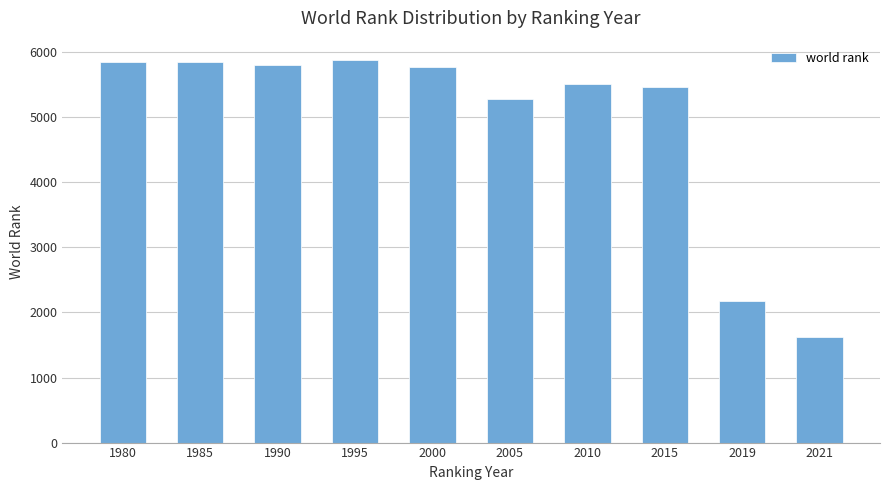

What is the value of the 3rd bar from the left?

5807